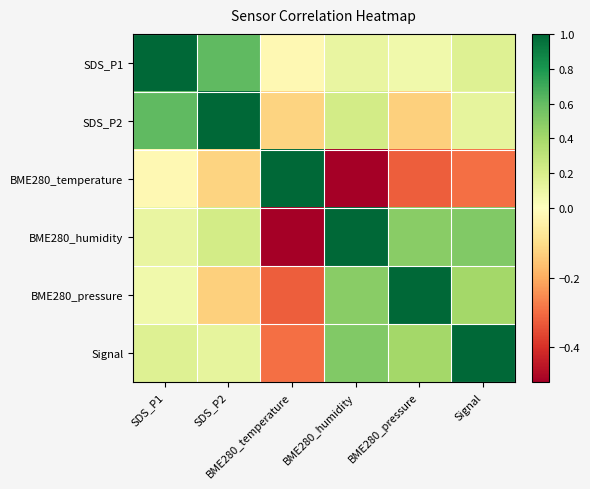

Reading left to right, what are all the values shown in this chart?

SDS_P1: SDS_P1=1.0	SDS_P2=0.6	BME280_temperature=-0.0	BME280_humidity=0.1	BME280_pressure=0.1	Signal=0.2
SDS_P2: SDS_P1=0.6	SDS_P2=1.0	BME280_temperature=-0.1	BME280_humidity=0.2	BME280_pressure=-0.1	Signal=0.1
BME280_temperature: SDS_P1=-0.0	SDS_P2=-0.1	BME280_temperature=1.0	BME280_humidity=-0.8	BME280_pressure=-0.3	Signal=-0.3
BME280_humidity: SDS_P1=0.1	SDS_P2=0.2	BME280_temperature=-0.8	BME280_humidity=1.0	BME280_pressure=0.5	Signal=0.5
BME280_pressure: SDS_P1=0.1	SDS_P2=-0.1	BME280_temperature=-0.3	BME280_humidity=0.5	BME280_pressure=1.0	Signal=0.4
Signal: SDS_P1=0.2	SDS_P2=0.1	BME280_temperature=-0.3	BME280_humidity=0.5	BME280_pressure=0.4	Signal=1.0